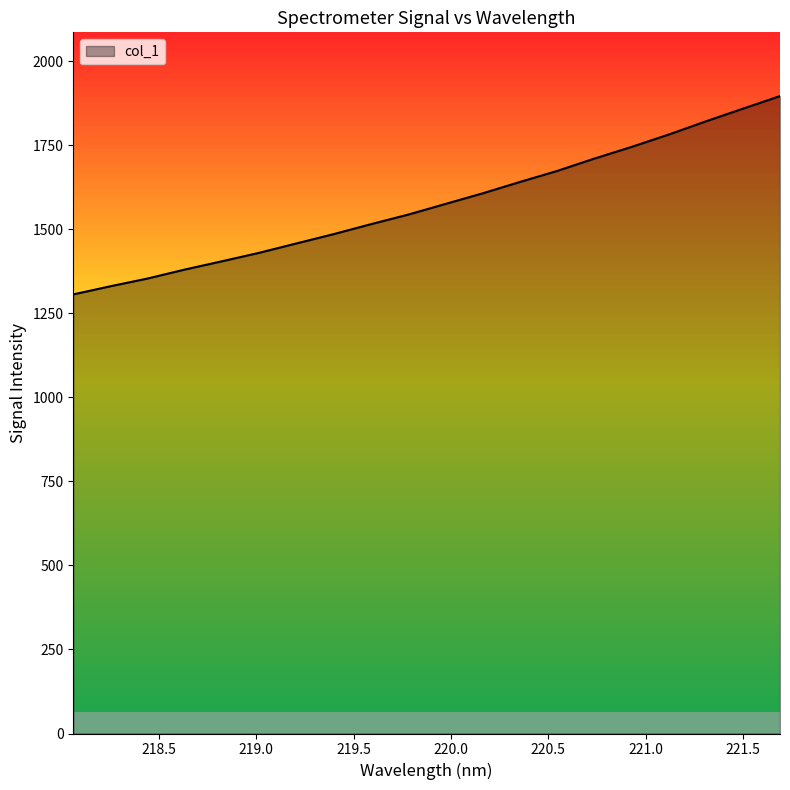

What is the difference between the maximum and minimum values?

590.1